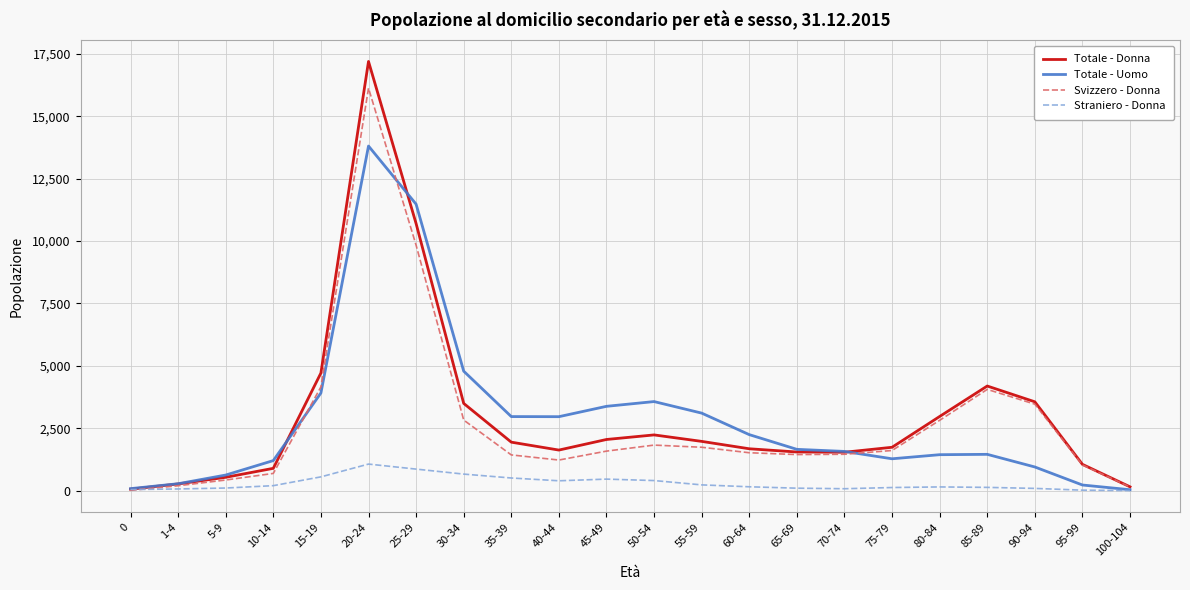

At which label is Totale - Donna closest to 8627?

25-29